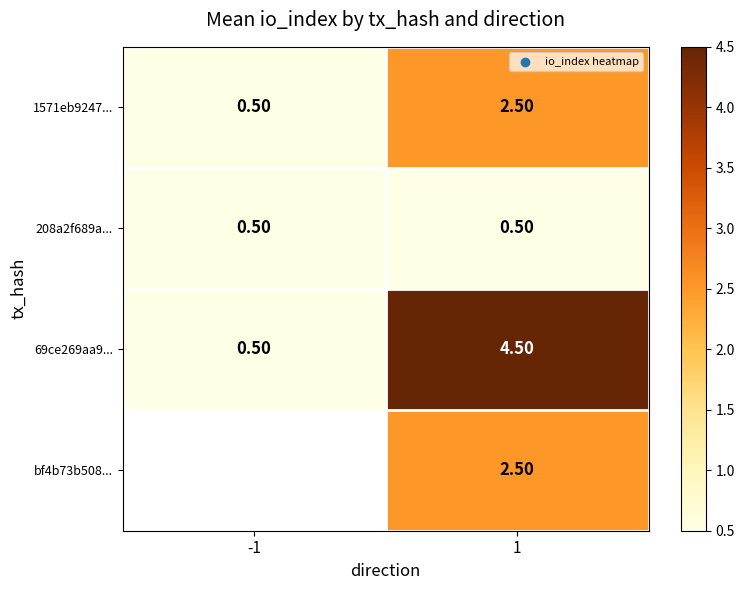

What is the difference between the highest and lowest values at 1?

4.0